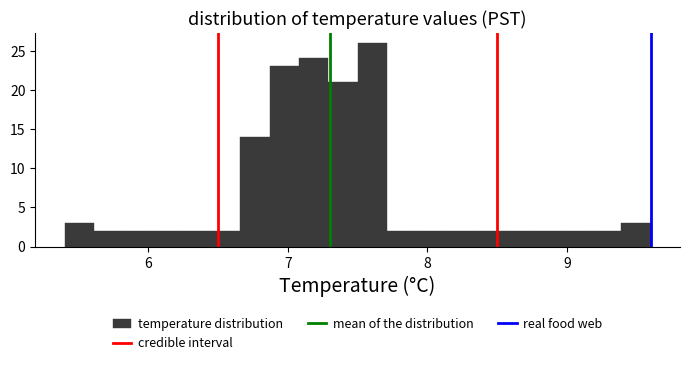

Read against the x-axis, roughly where is the centre of the tallest bar?

7.6